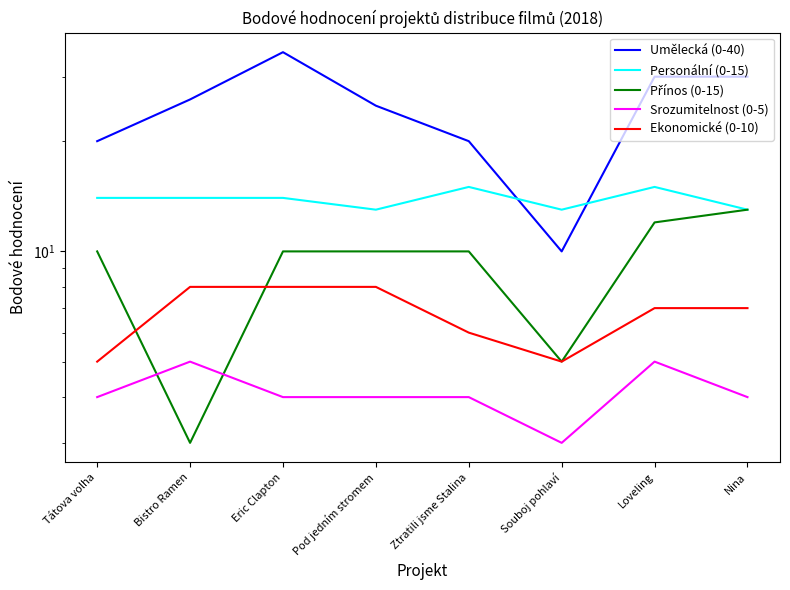

How many values in the Srozumitelnost (0-5) series are below 4?

1